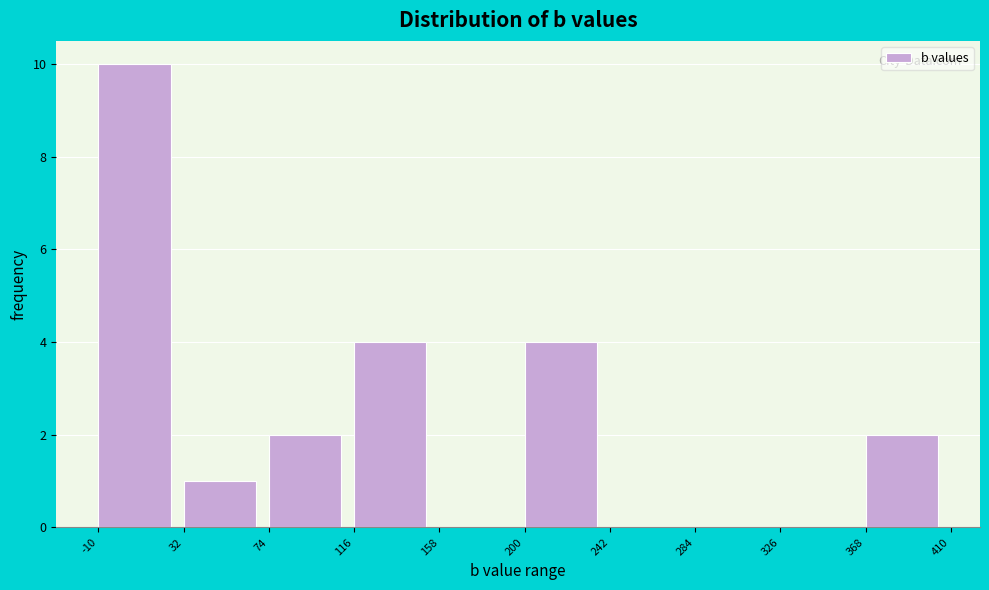

What is the height of the bar covering 116 to 158 on the x-axis? The values are not printed on the chart, so give them approximately, as read against the axis.

4